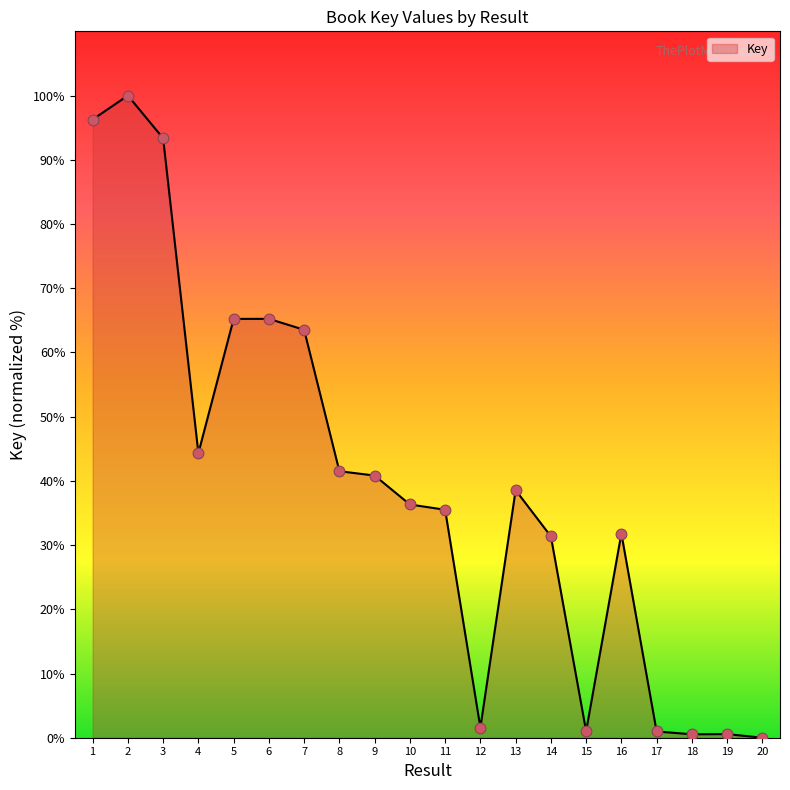

What is the change in value from 3 to 15?

-92.3